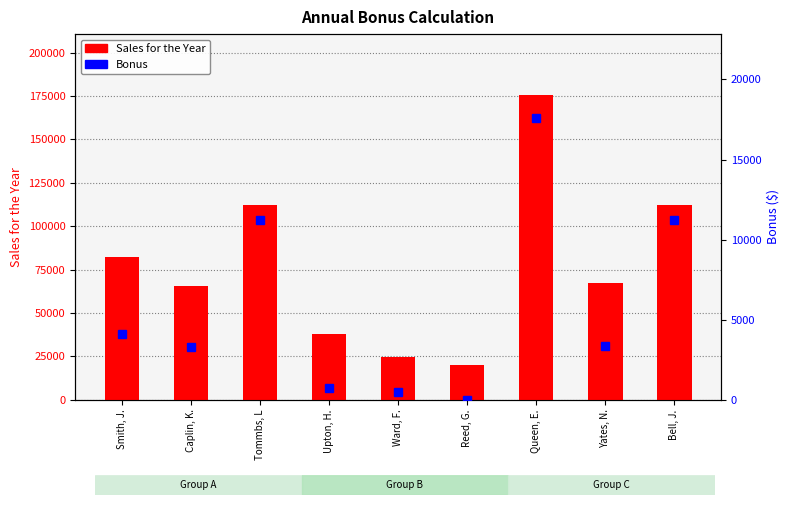

Rank the series at Tommbs, L from highest to lowest value.

Sales for the Year, Bonus